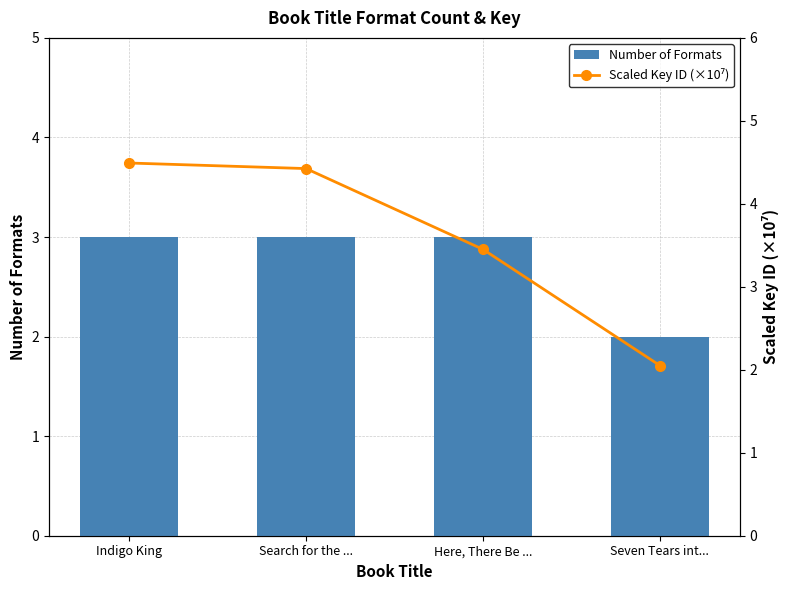

Reading left to right, extract all data points from this chart.

Number of Formats: 3.0	3.0	3.0	2.0
Scaled Key ID (×10⁷): 4.5	4.4	3.5	2.1